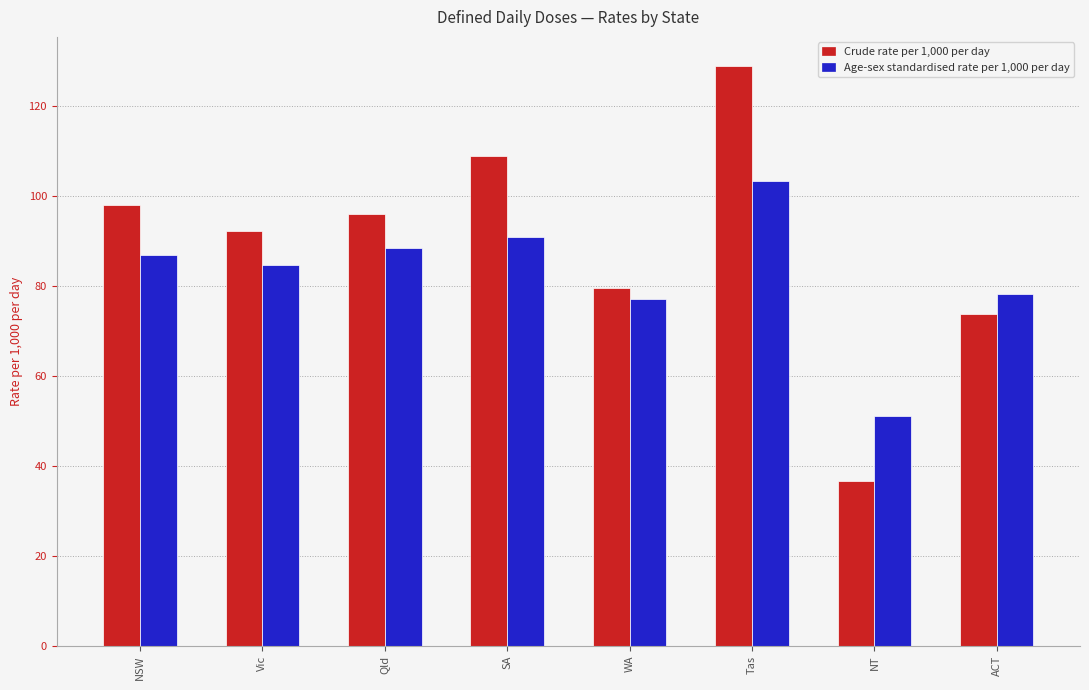

What is the difference between the Crude rate per 1,000 per day values at Qld and SA?

12.8